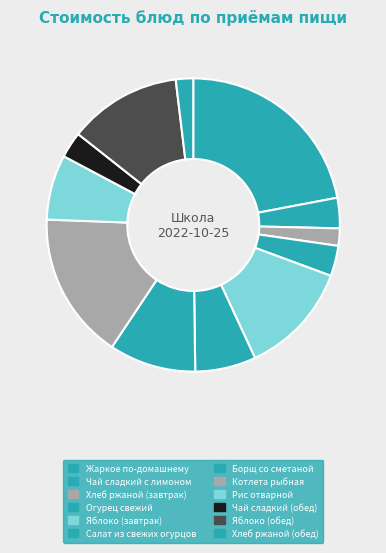

How many slices are in this pie chart?

12